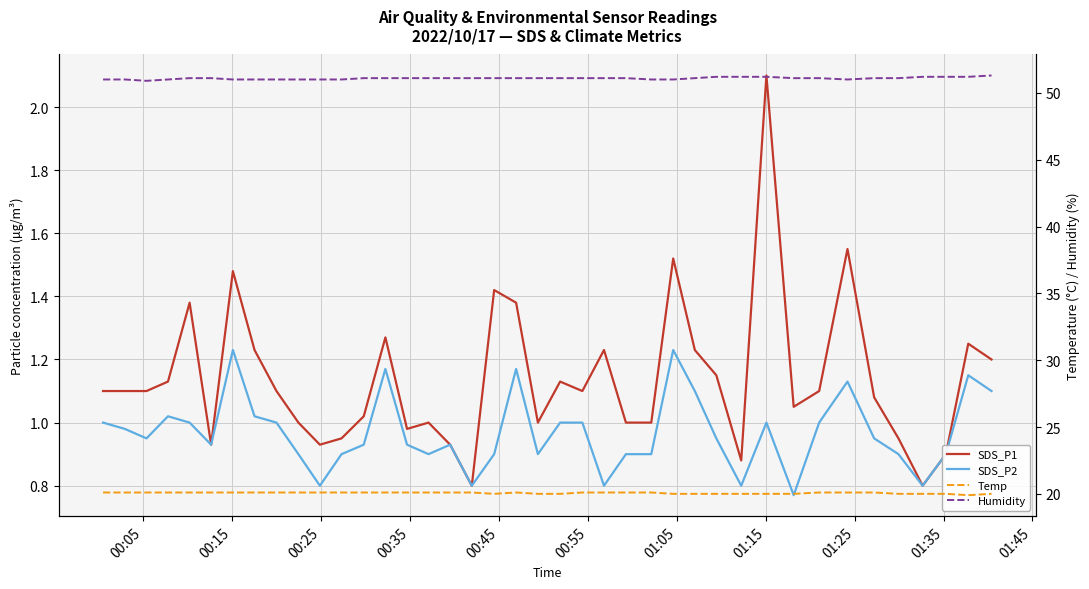

What are all the series names shown in the legend?

SDS_P1, SDS_P2, Temp, Humidity